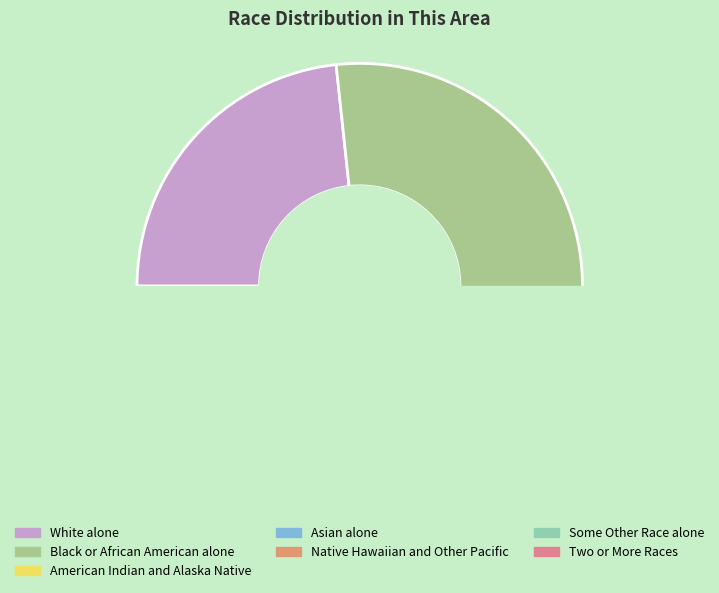

Count the number of slices in the pie.

7